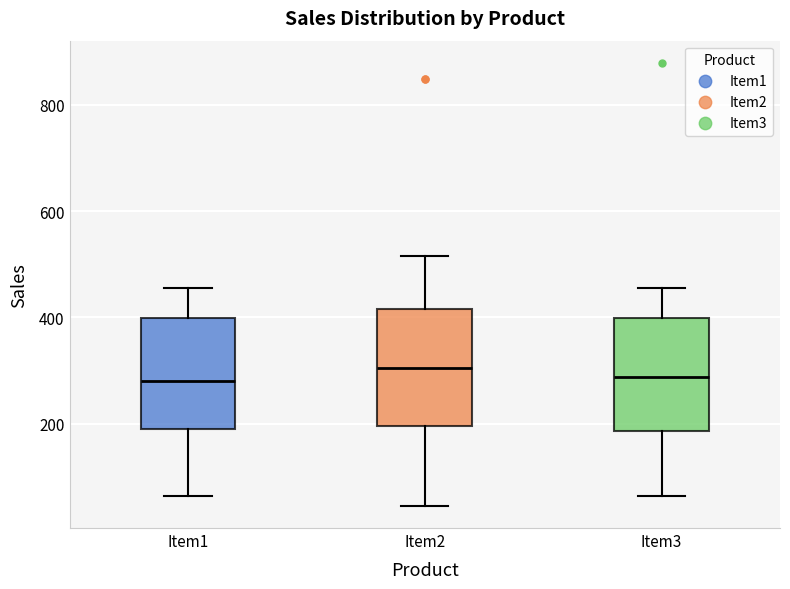

Reading left to right, read every box against the y-axis: the position of its median line, the range the box covers, and the ends of its whiskers. The values are not printed on the chart, so give them approximately, as read against the axis.

Item1: median 280, box 180 to 400, whiskers 60 to 460
Item2: median 300, box 200 to 420, whiskers 40 to 520
Item3: median 280, box 180 to 400, whiskers 60 to 460